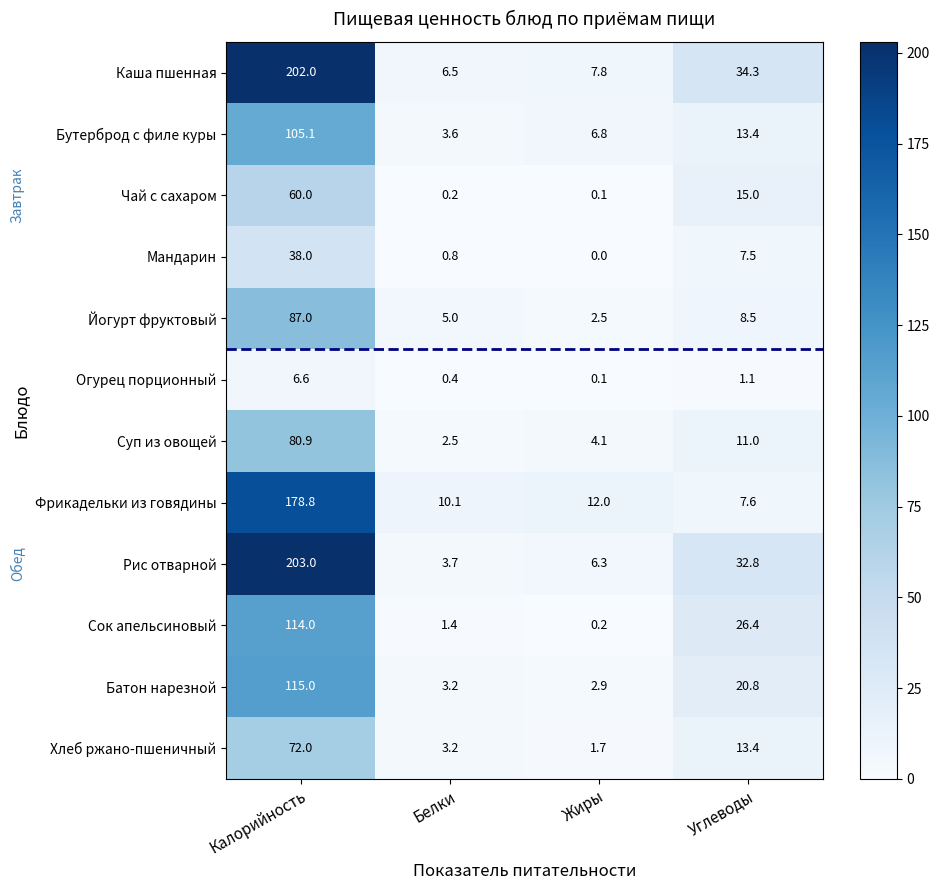

Which series has the largest range (max minus min)?

Рис отварной